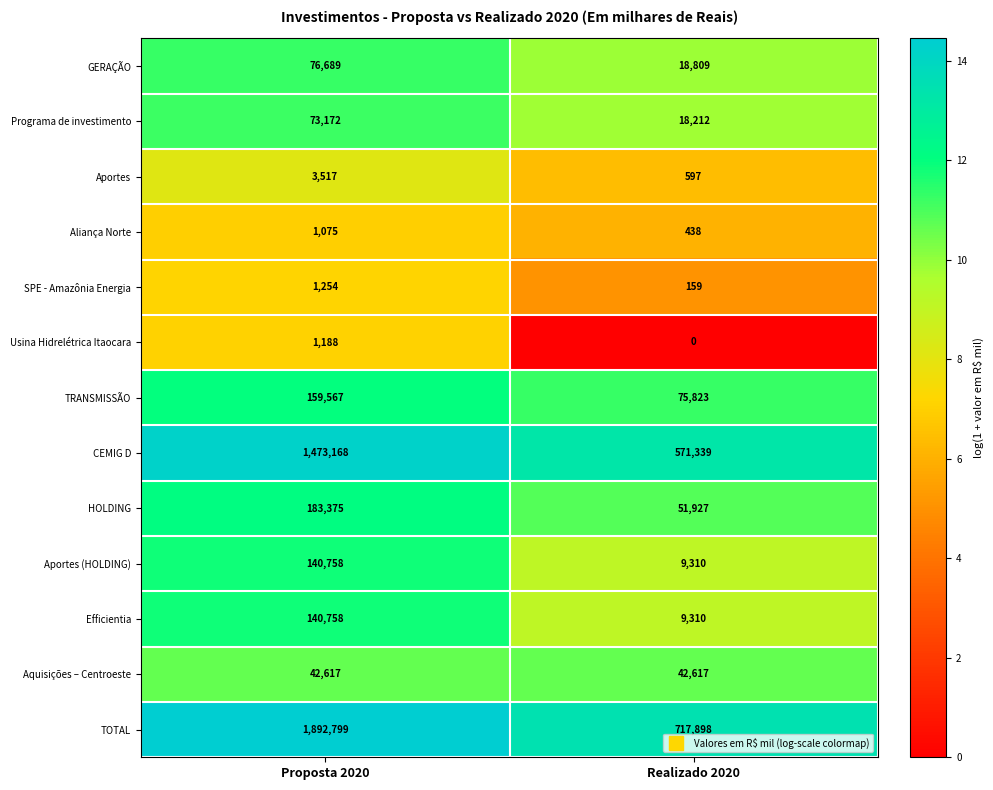

List the labels in order of Aportes (HOLDING) value, smallest first.

Realizado 2020, Proposta 2020